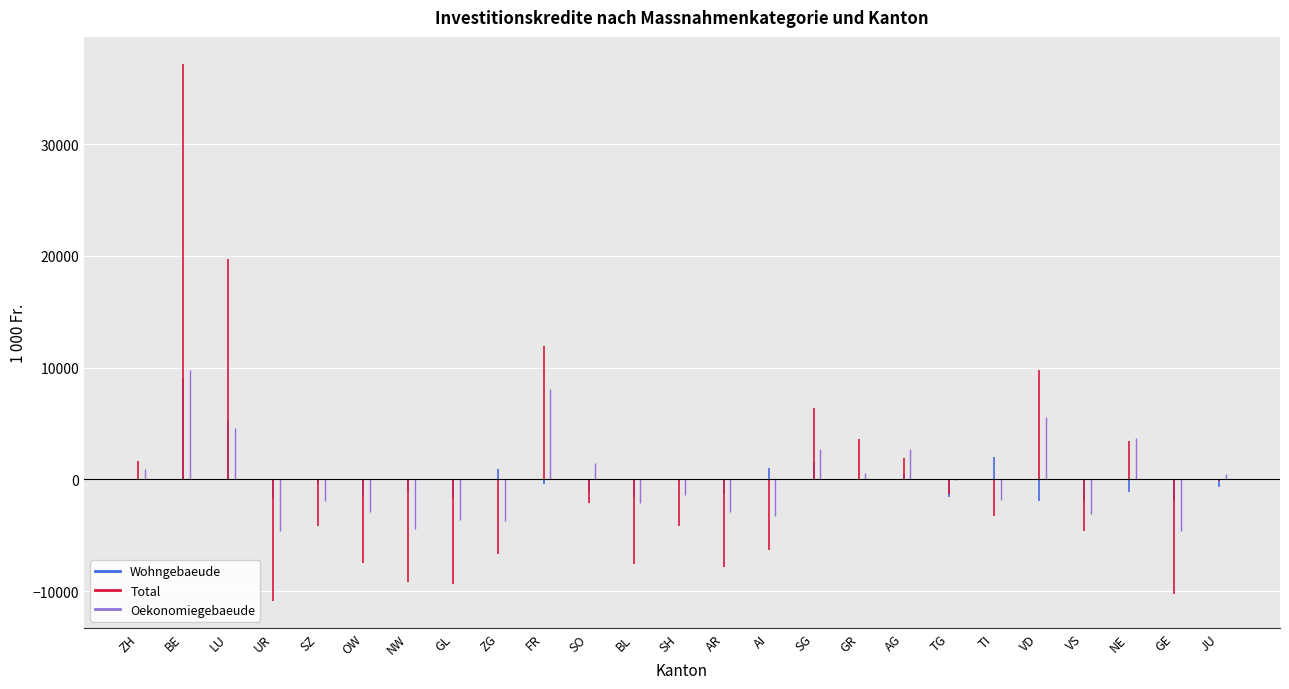

What is the average value of the Wohngebaeude series?

-49.9